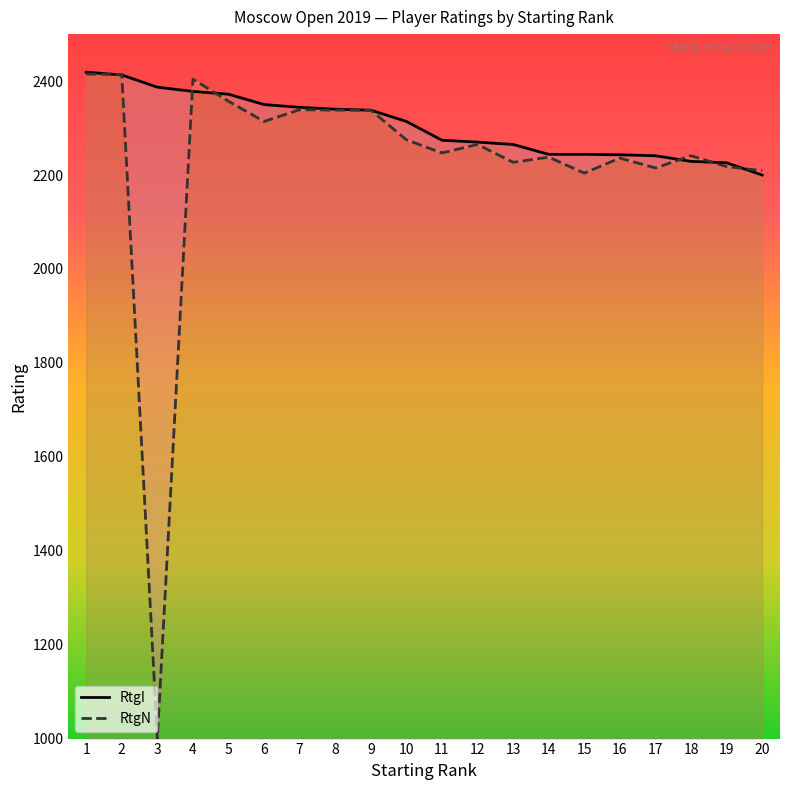

How many values in the RtgI series are below 2314?

10